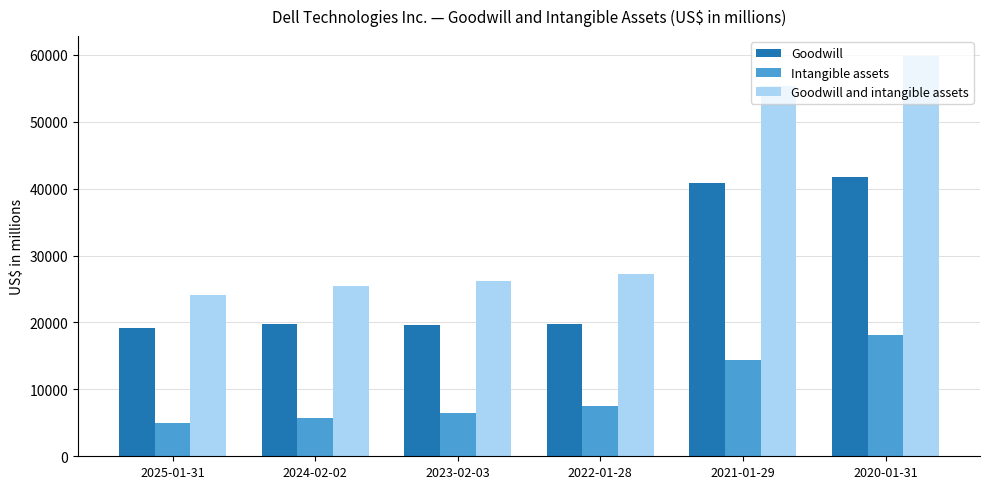

Which series has the widest spread of values?

Goodwill and intangible assets